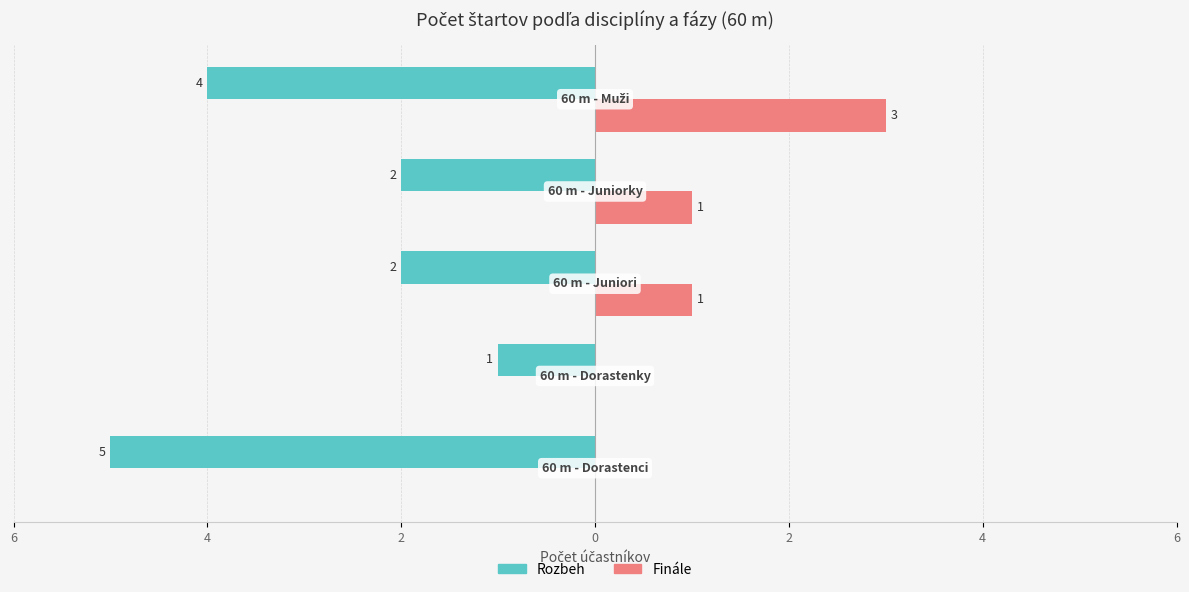

What are all the series names shown in the legend?

Rozbeh, Finále